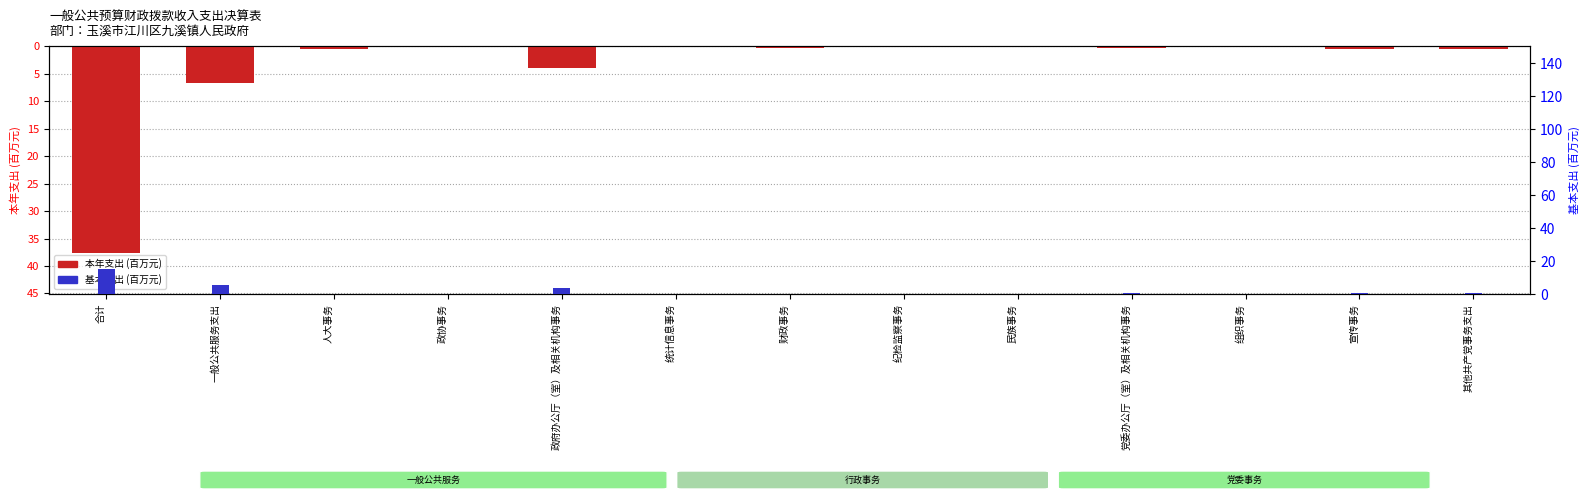

How many positive values does the 基本支出(百万元) series have?

9